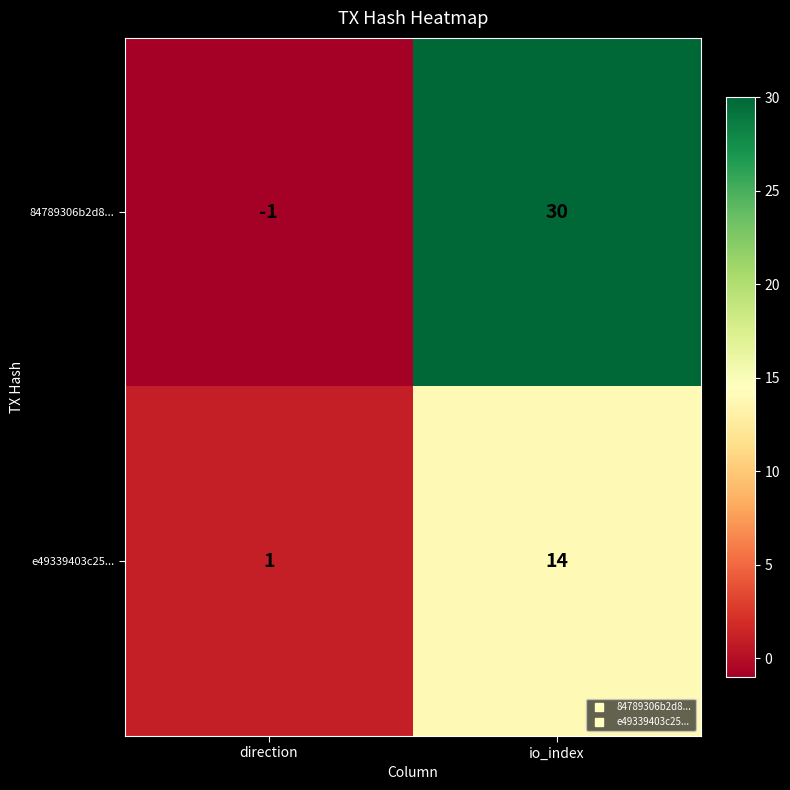

Reading left to right, list all the values displayed in this chart.

84789306b2d8...: direction=-1	io_index=30
e49339403c25...: direction=1	io_index=14